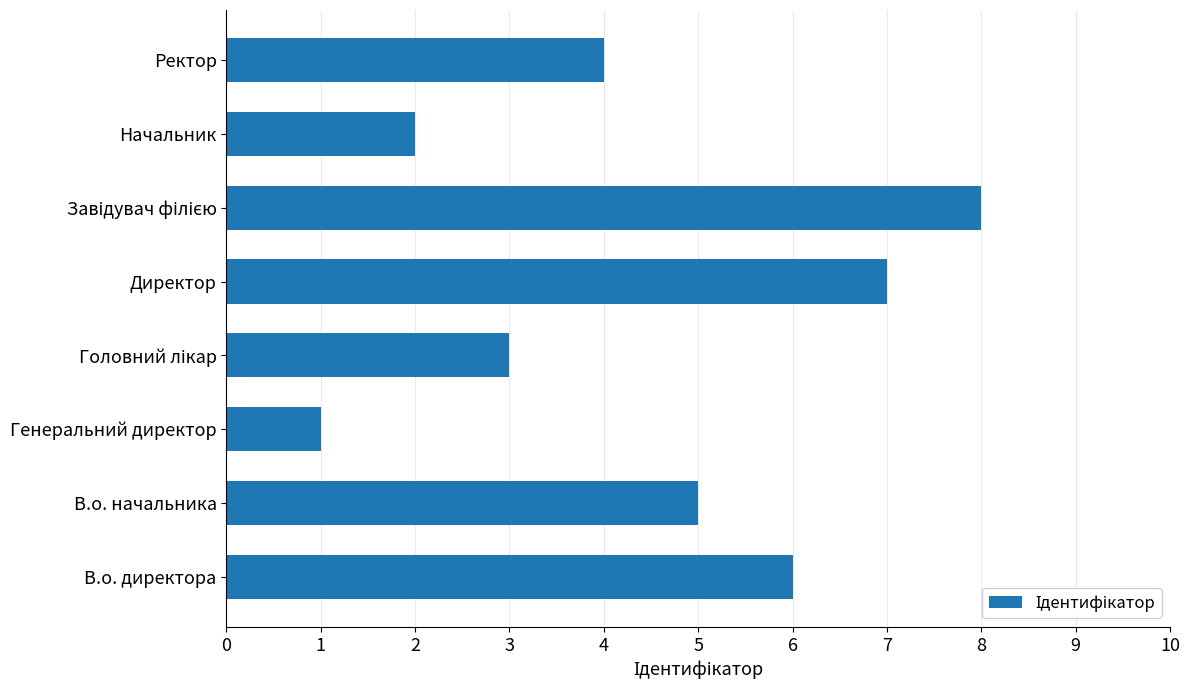

How many bars are there in total?

8